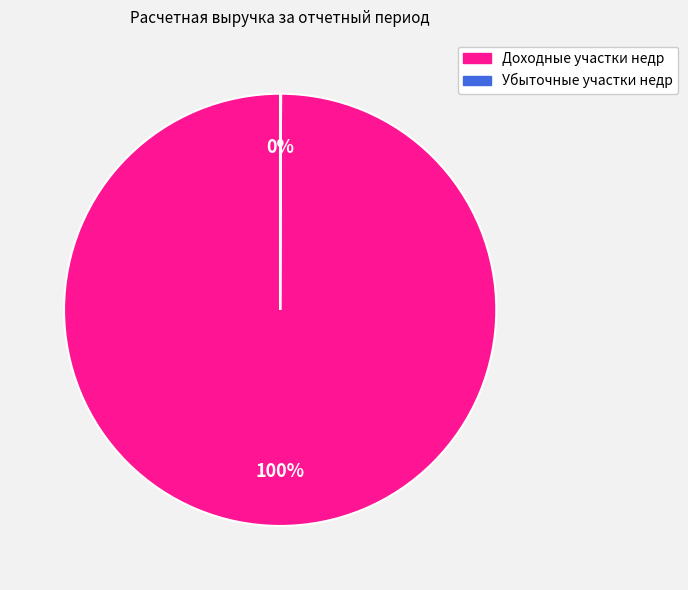

Is there a majority slice in this chart?

Yes